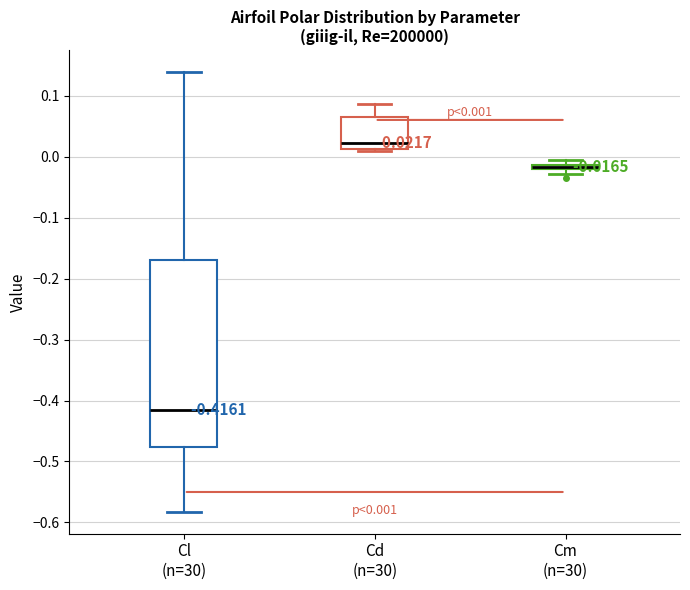

Which box is the tallest, from its lower edge to its upper edge?

Cl (n=30)